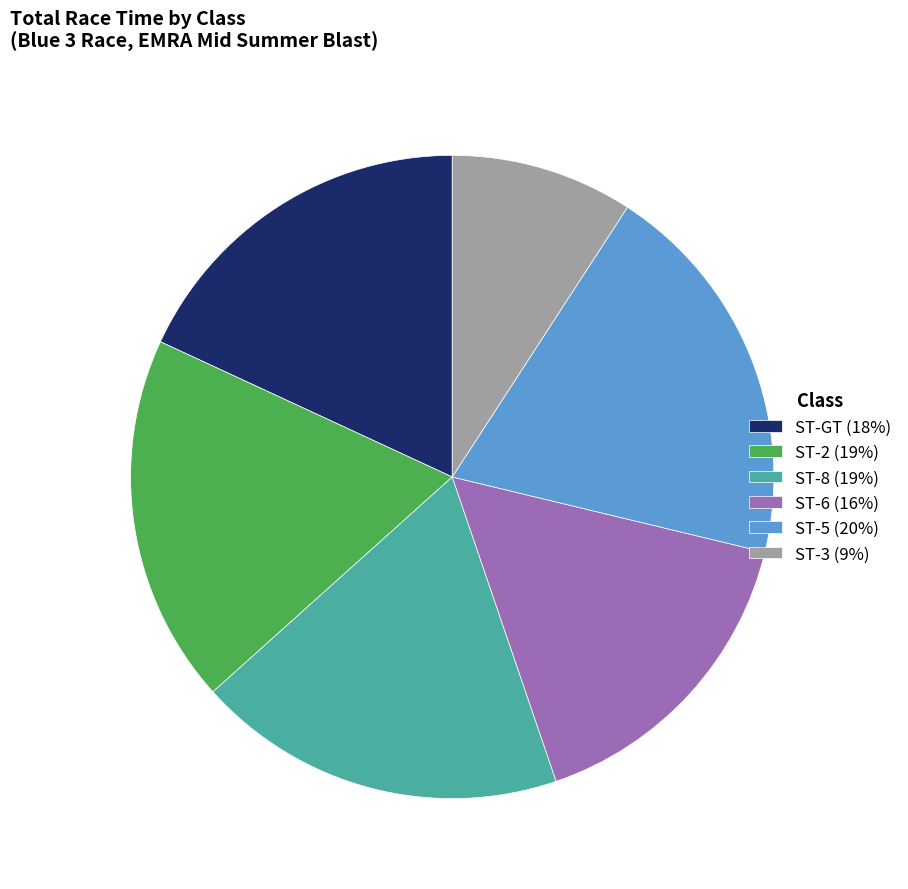

Count the number of slices in the pie.

6